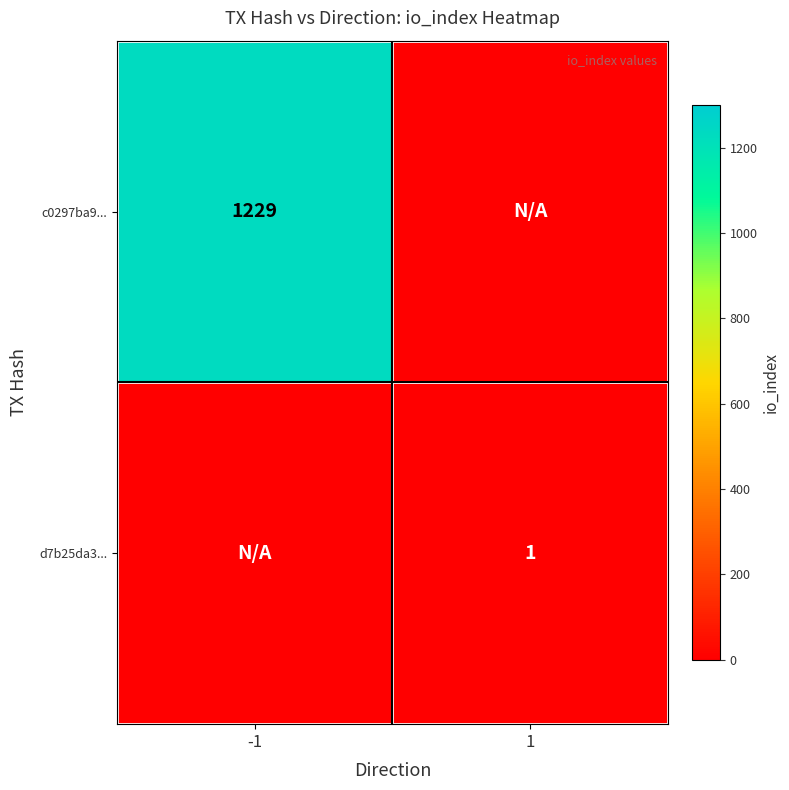

Is it true that c0297ba9... equals 1722 at -1?

False